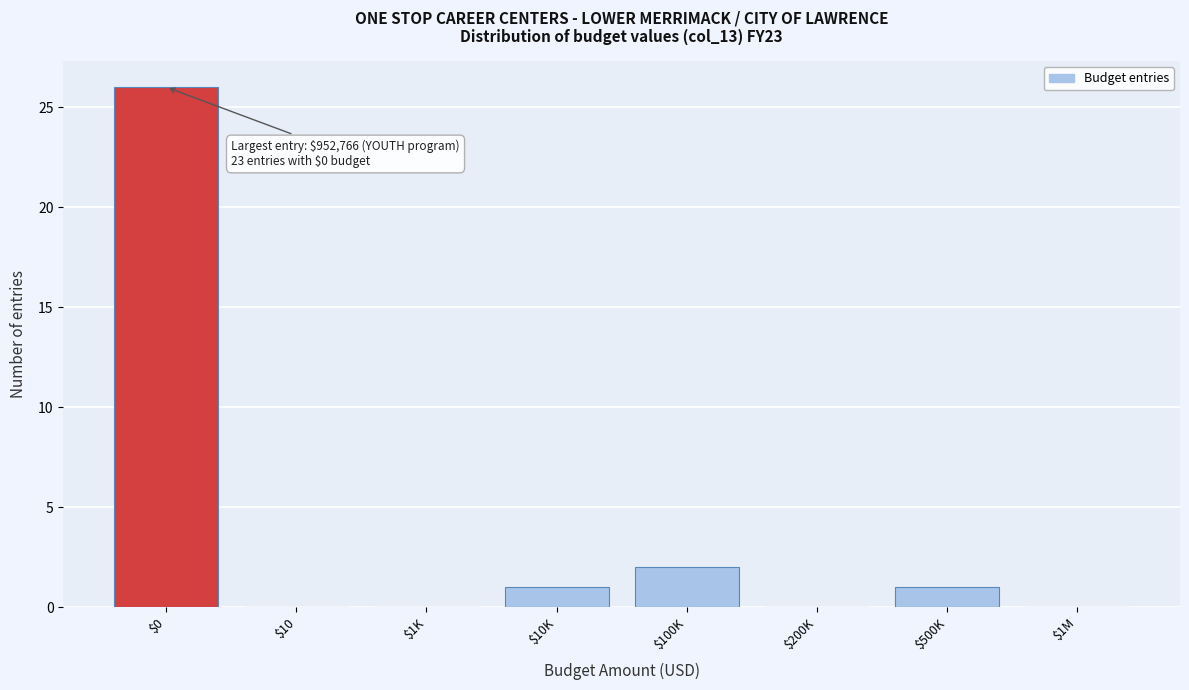

The chart shows a value of 0 at $1M. True or false?

True